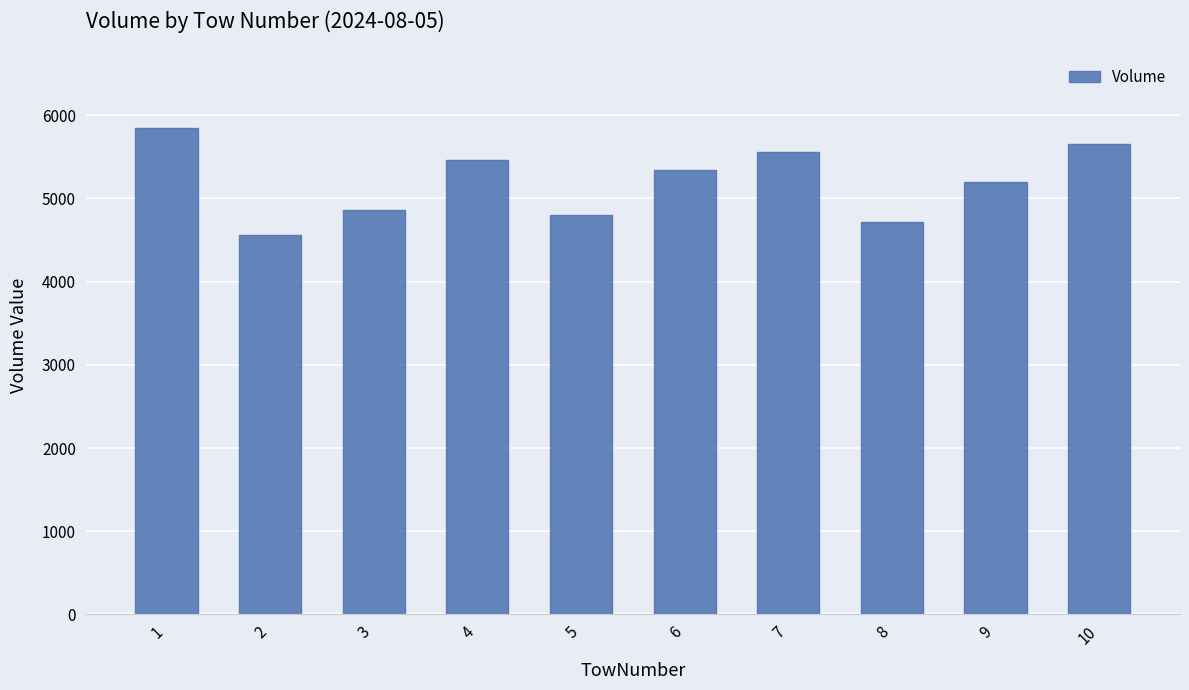

Reading left to right, list all the values displayed in this chart.

5843.5	4557.8	4859.1	5465.4	4799.6	5342.4	5562.7	4711.7	5196.8	5652.5